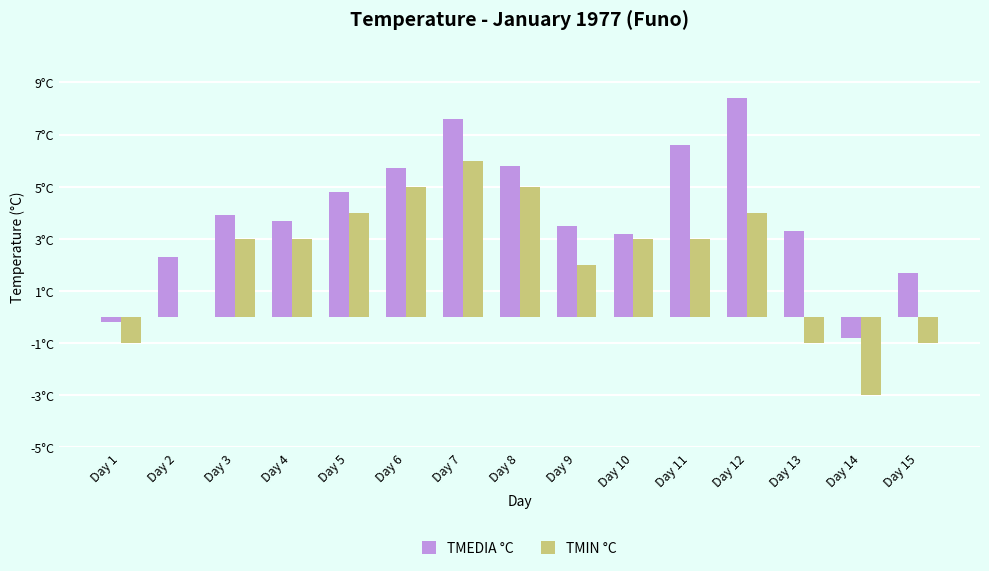

What is the difference between the TMIN °C values at Day 9 and Day 10?

1.0